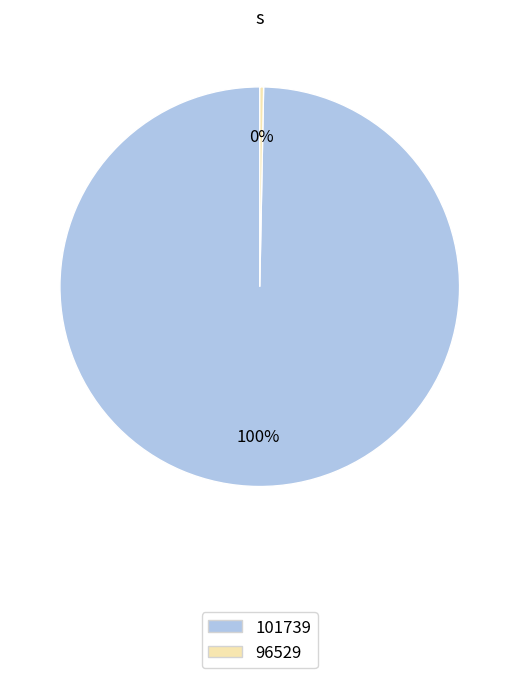

Combined, do 96529 and 101739 account for over 50%?

Yes